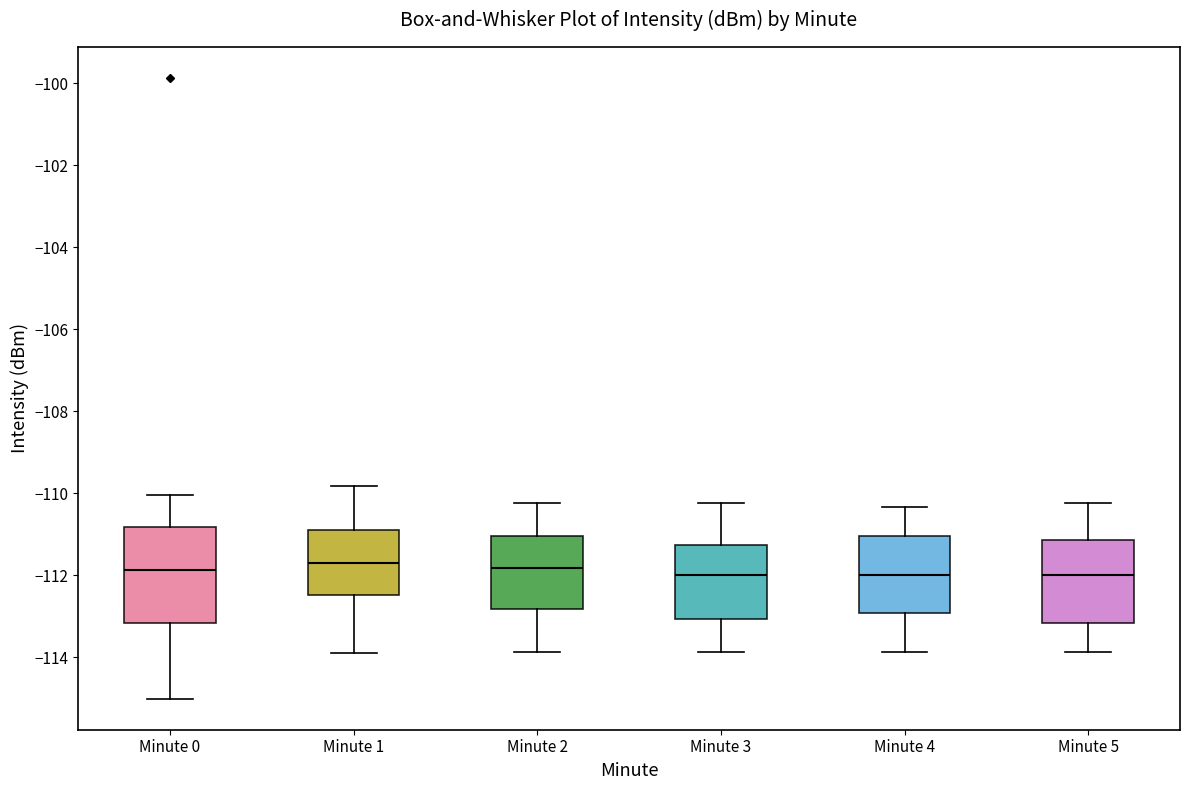

Which box is the tallest, from its lower edge to its upper edge?

Minute 0